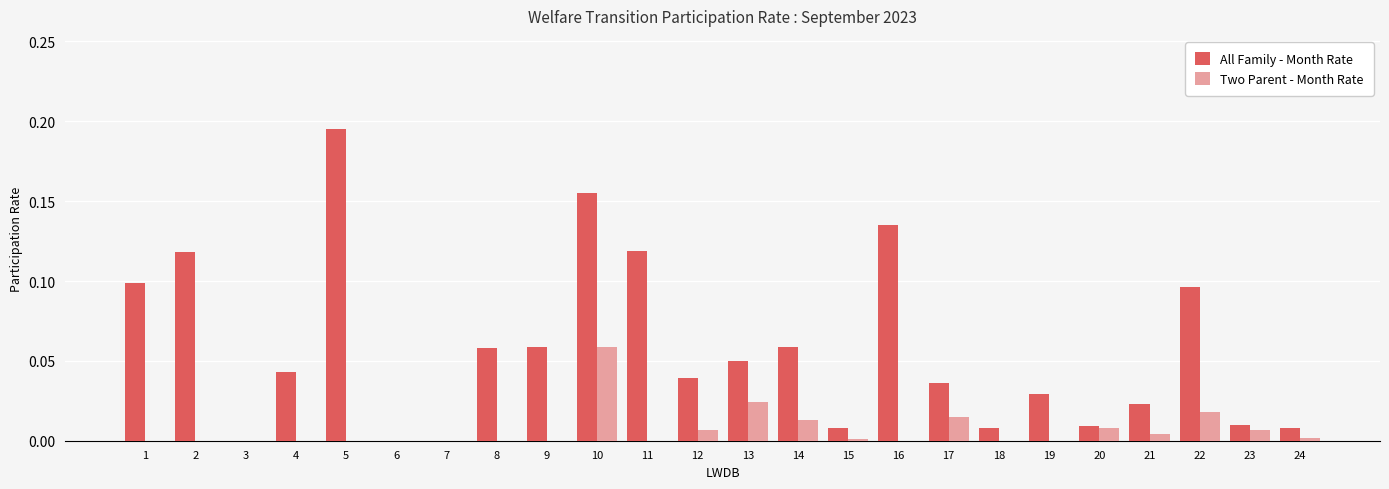

What is the sum of all All Family - Month Rate values?

1.4